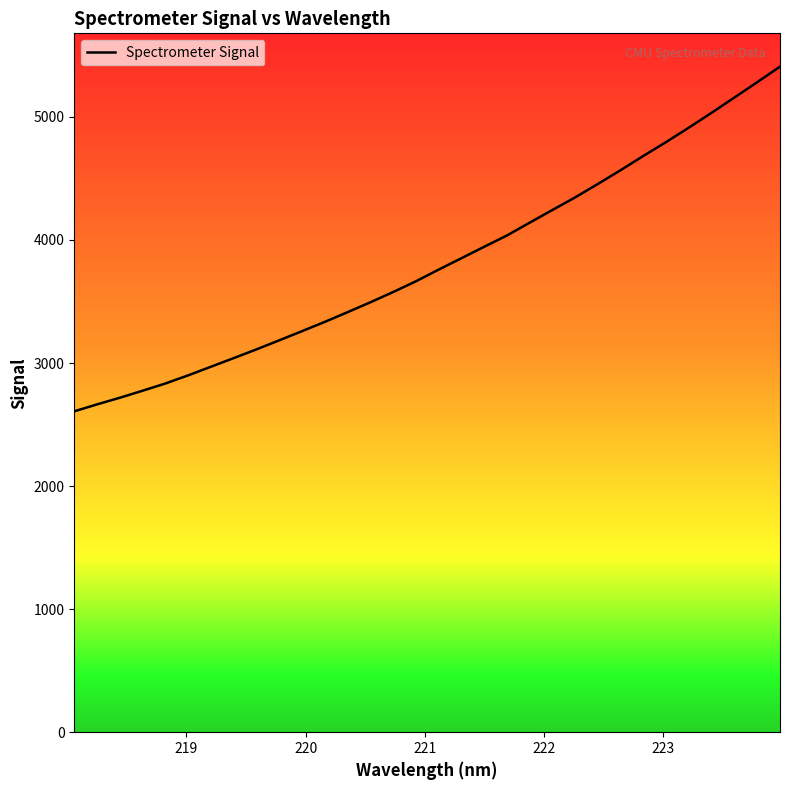

What is the lowest value of the Spectrometer Signal series?

2607.6